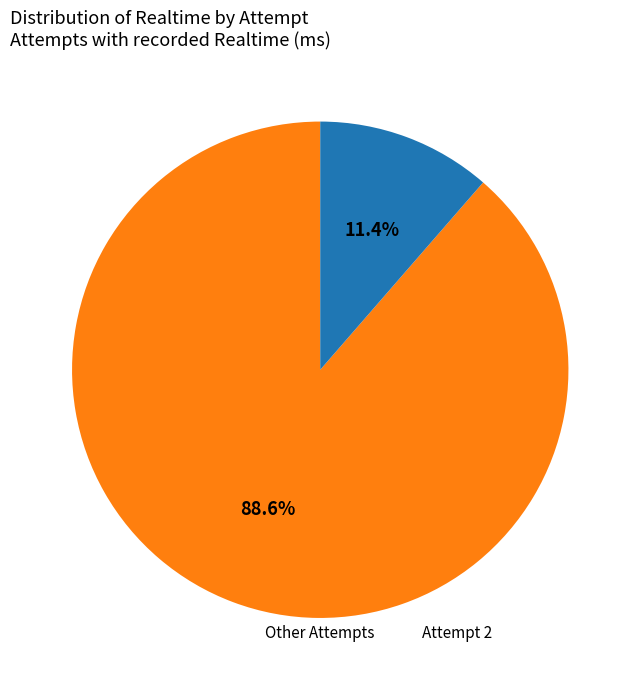

Is there any slice that represents more than half of the pie?

Yes